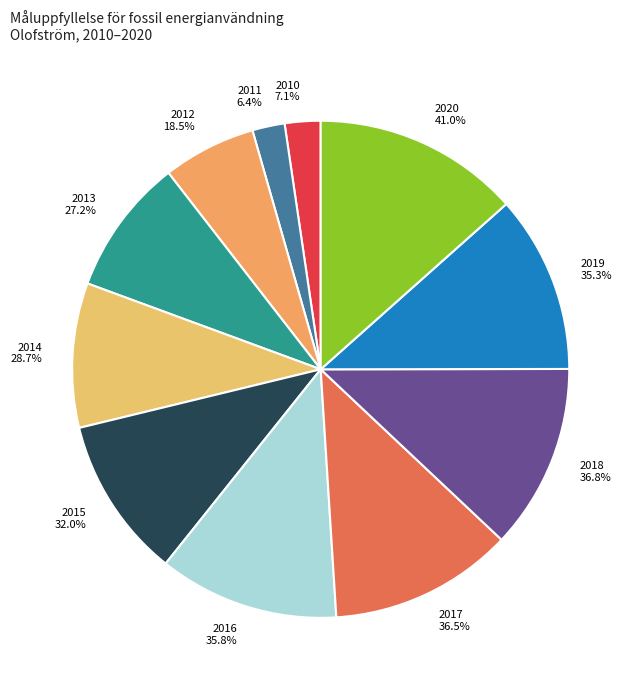

What percentage is the 2020 slice, to the nearest percent?

13%